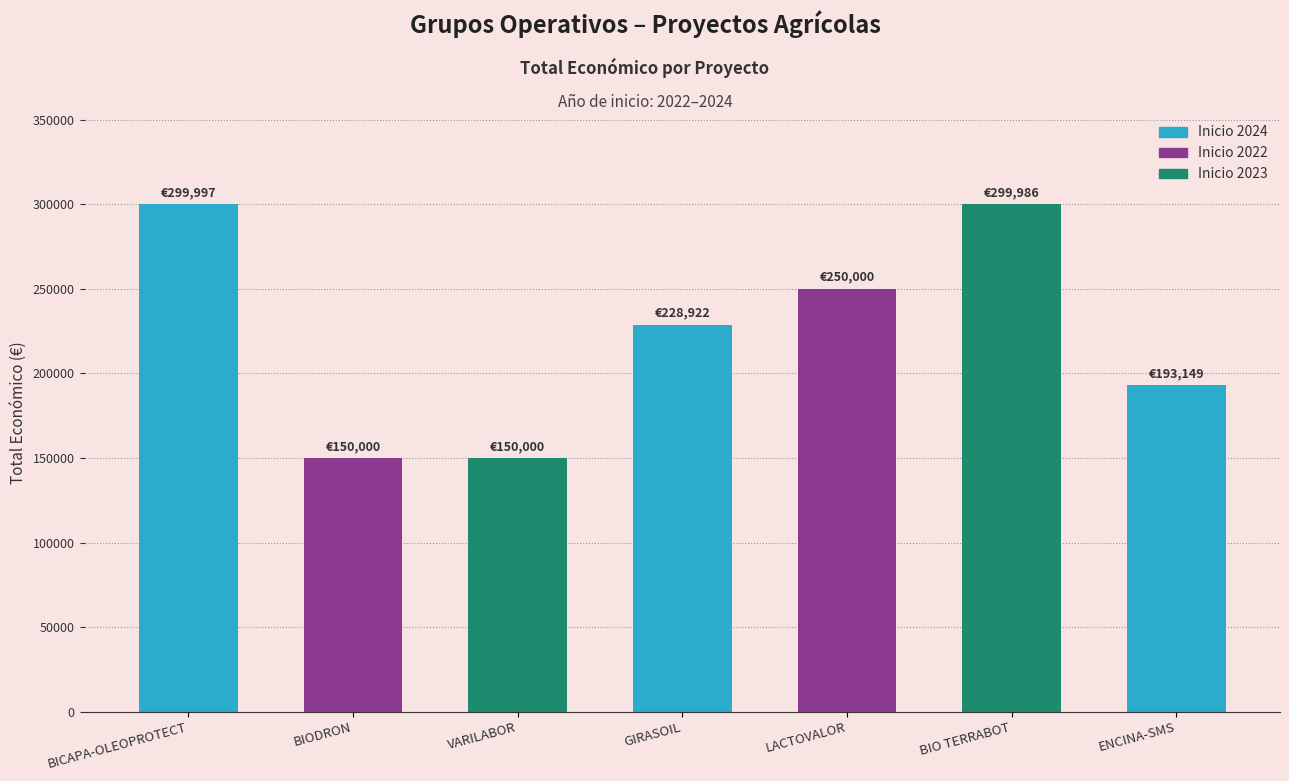

What is the value of the 1st bar from the left?

299997